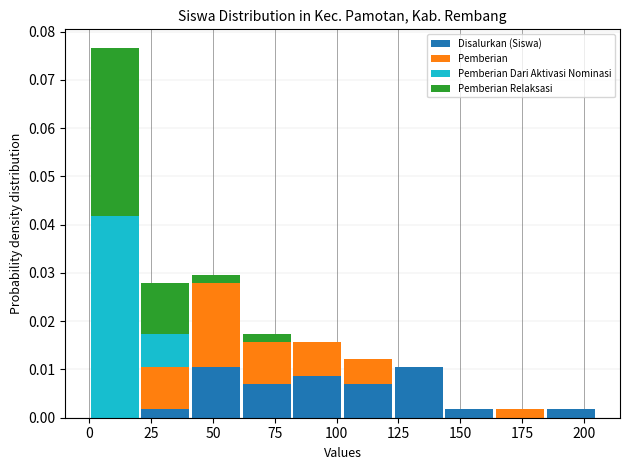

Reading left to right, list every stacked bar in this chart as the range it spans on the x-axis followed by its total height. Neither the bar edges nor the heights are printed on the chart, so give them approximately, as read against the axes.

0.0 to 20.5: 0.077
20.5 to 41.0: 0.028
41.0 to 61.5: 0.030
61.5 to 82.0: 0.017
82.0 to 102.5: 0.016
102.5 to 123.0: 0.012
123.0 to 143.5: 0.010
143.5 to 164.0: 0.002
164.0 to 184.5: 0.002
184.5 to 205.0: 0.002